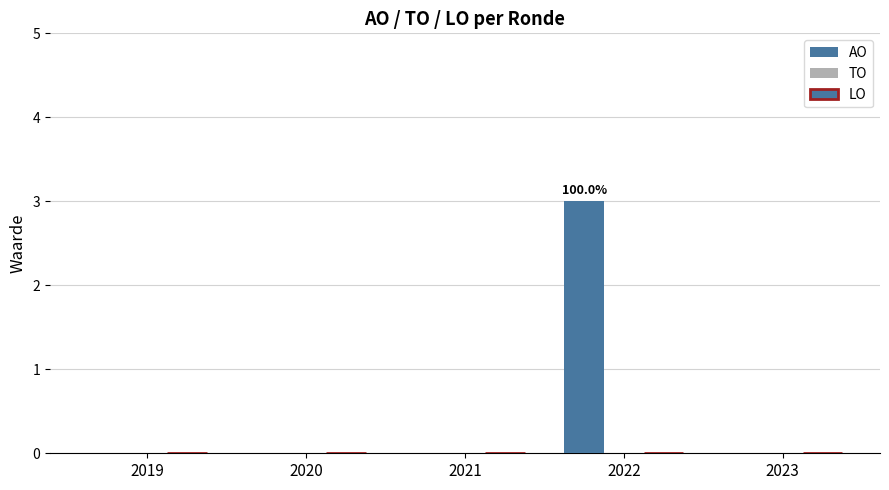

Reading left to right, what are all the values shown in this chart?

AO: 2019=0	2020=0	2021=0	2022=3	2023=0
TO: 2019=0	2020=0	2021=0	2022=0	2023=0
LO: 2019=0	2020=0	2021=0	2022=0	2023=0